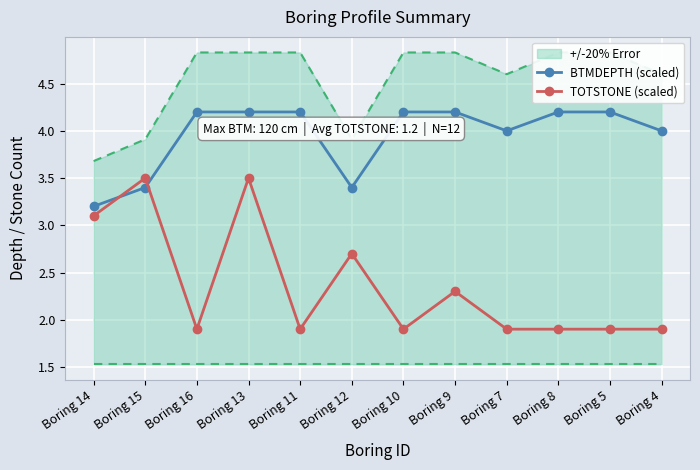

Which series has the largest range (max minus min)?

TOTSTONE (scaled)